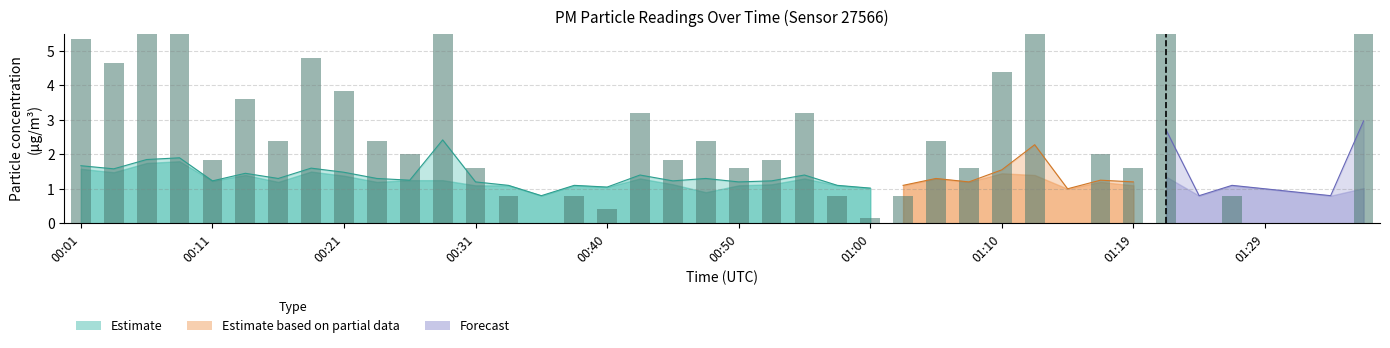

Reading left to right, list all the values displayed in this chart.

00:01=5.4	00:04=4.6	00:06=6.8	00:09=7.2	00:11=1.8	00:14=3.6	00:16=2.4	00:19=4.8	00:21=3.8	00:23=2.4	00:26=2.0	00:28=11.4	00:31=1.6	00:33=0.8	00:36=0.0	00:38=0.8	00:40=0.4	00:43=3.2	00:45=1.8	00:48=2.4	00:50=1.6	00:53=1.8	00:55=3.2	00:57=0.8	01:00=0.2	01:02=0.8	01:05=2.4	01:07=1.6	01:10=4.4	01:12=10.2	01:15=0.0	01:17=2.0	01:19=1.6	01:22=13.6	01:24=0.0	01:27=0.8	01:29=0.0	01:32=0.0	01:34=0.0	01:36=15.8